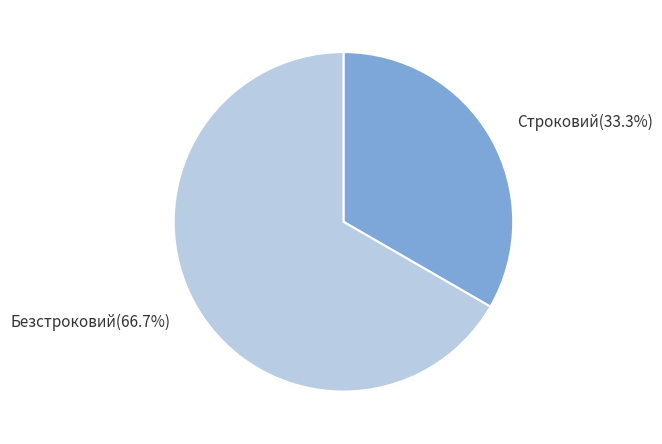

Is it true that Строковий is 33% of the pie?

True